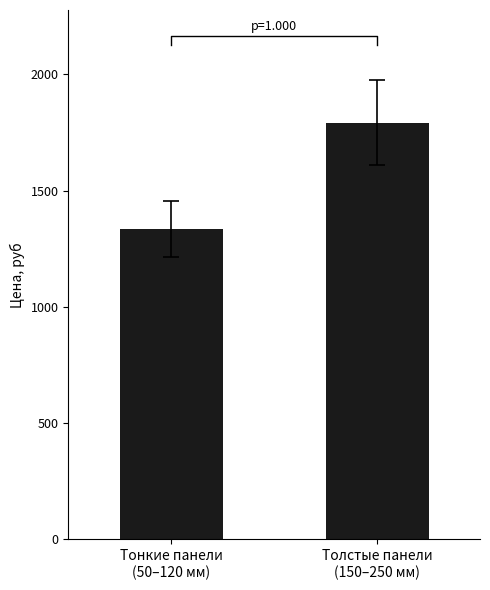

What position from the right is Толстые панели
(150–250 мм)?

1